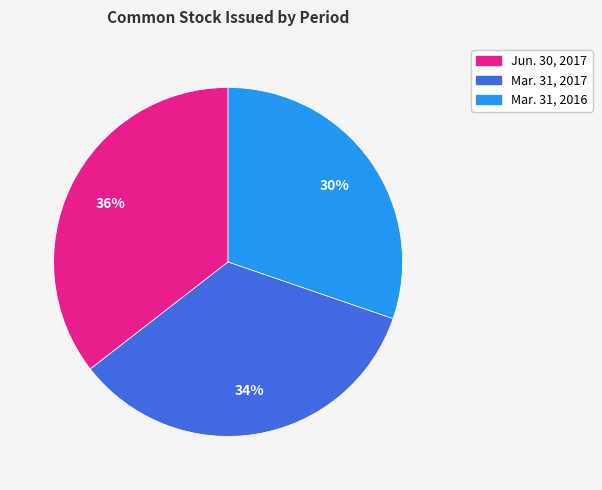

To the nearest percent, what is the combined percentage of Mar. 31, 2016 and Mar. 31, 2017?

64%